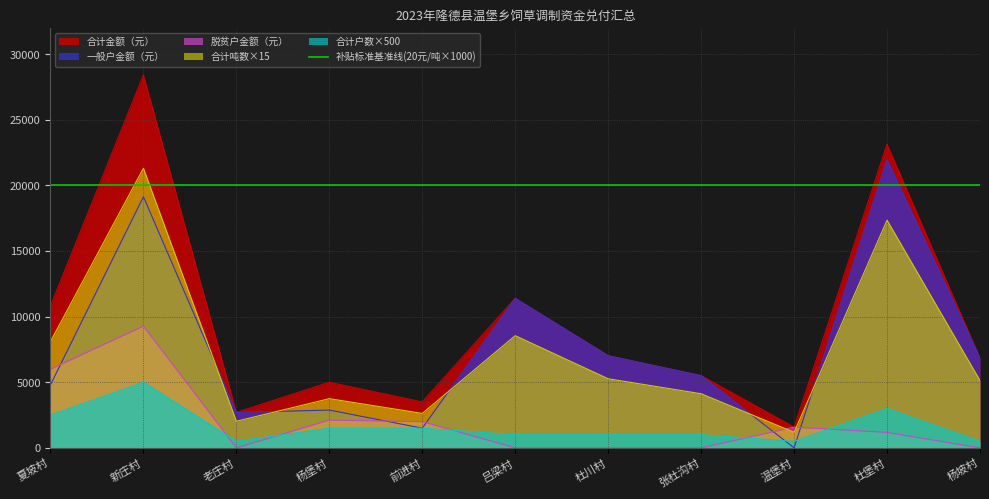

Where does the 合计户数 series first go above 1000?

夏坡村